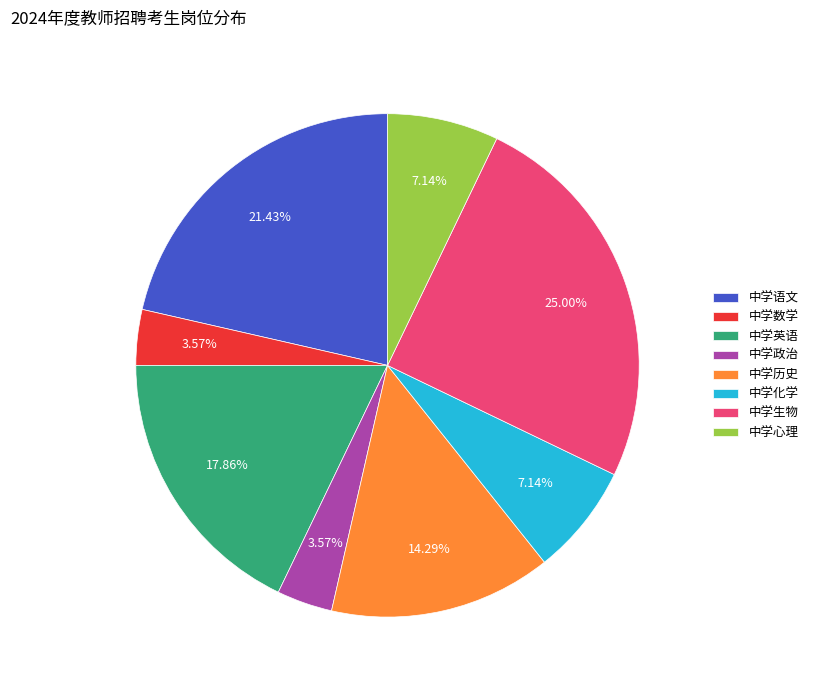

Which slice is the largest?

中学生物